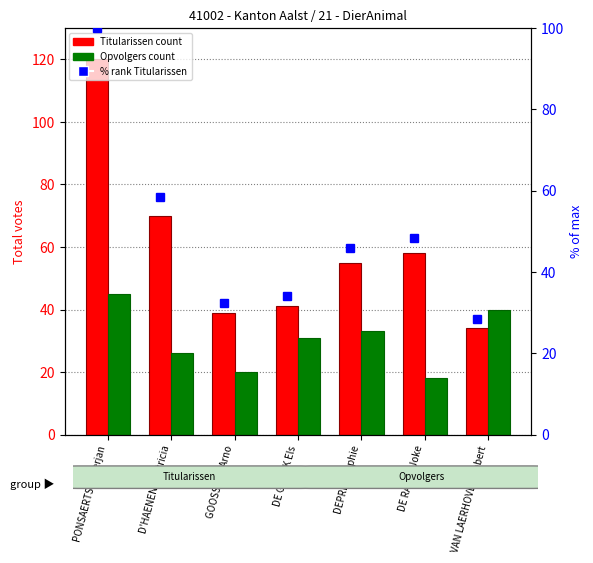

Reading left to right, transcribe all the data shown in this chart.

Titularissen: 120.0	70.0	39.0	41.0	55.0	58.0	34.0
Opvolgers: 45.0	26.0	20.0	31.0	33.0	18.0	40.0
% rank Titularissen: 100.0	58.3	32.5	34.2	45.8	48.3	28.3